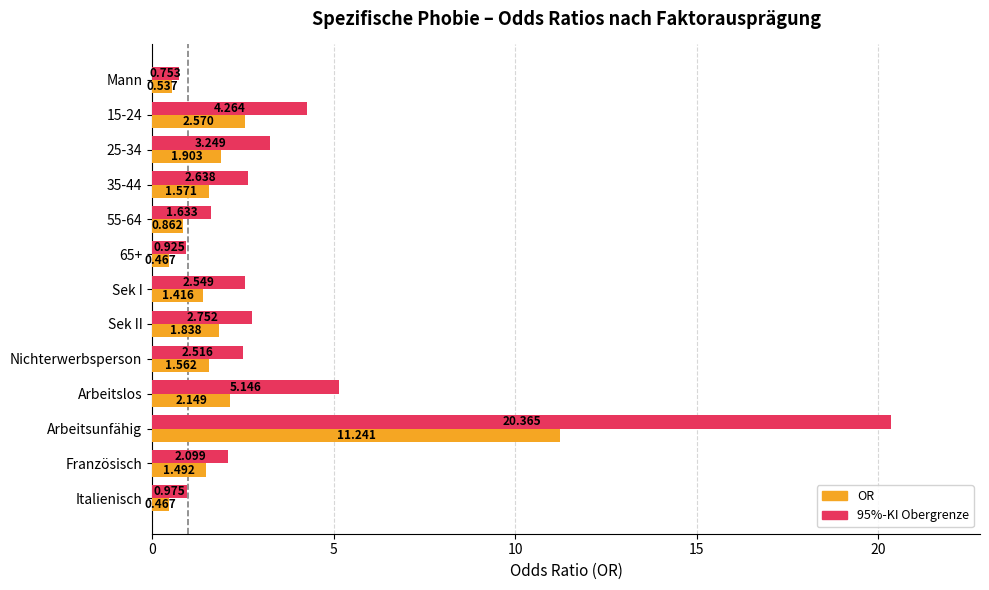

At how many categories does at least one series exceed 14?

1